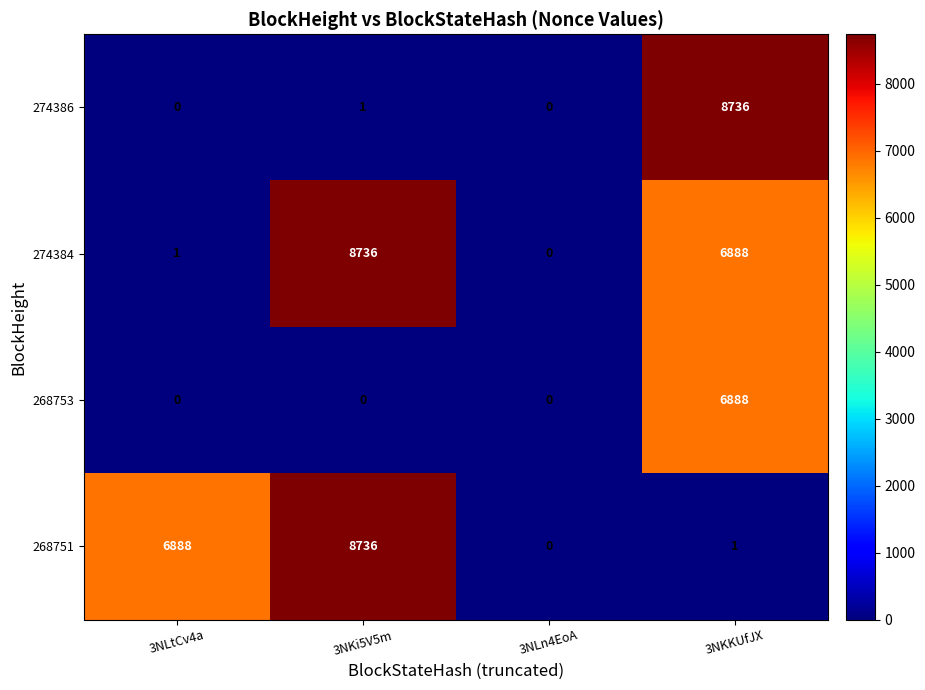

What is the difference between the highest and lowest values at 3NLtCv4a?

6888